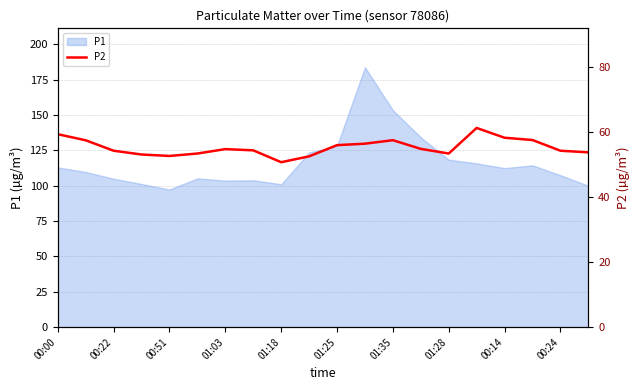

Does the chart display data point markers on the line(s)?

No